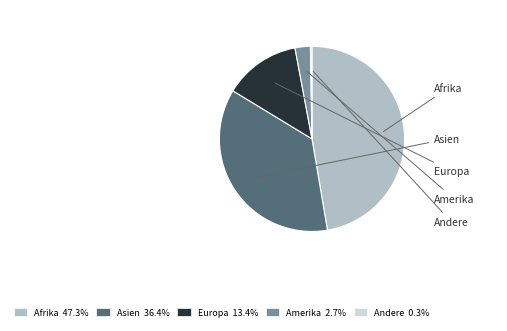

Combined, do Europa and Asien account for over 50%?

No